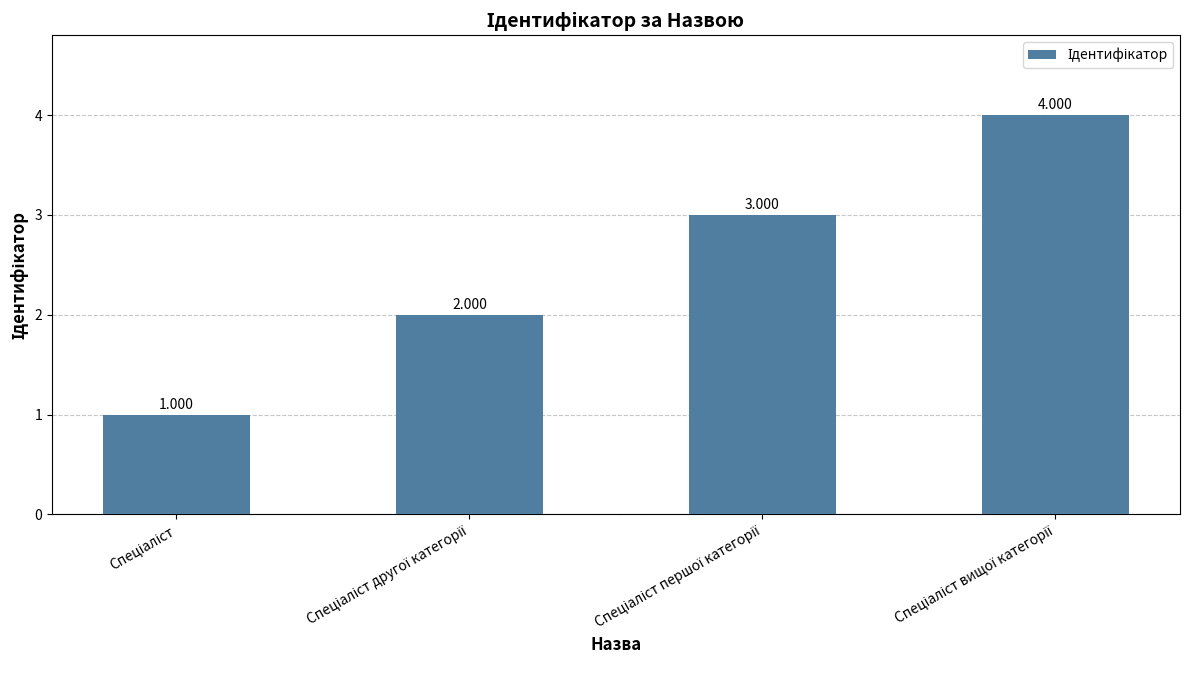

What value does the data have at Спеціаліст першої категорії?

3